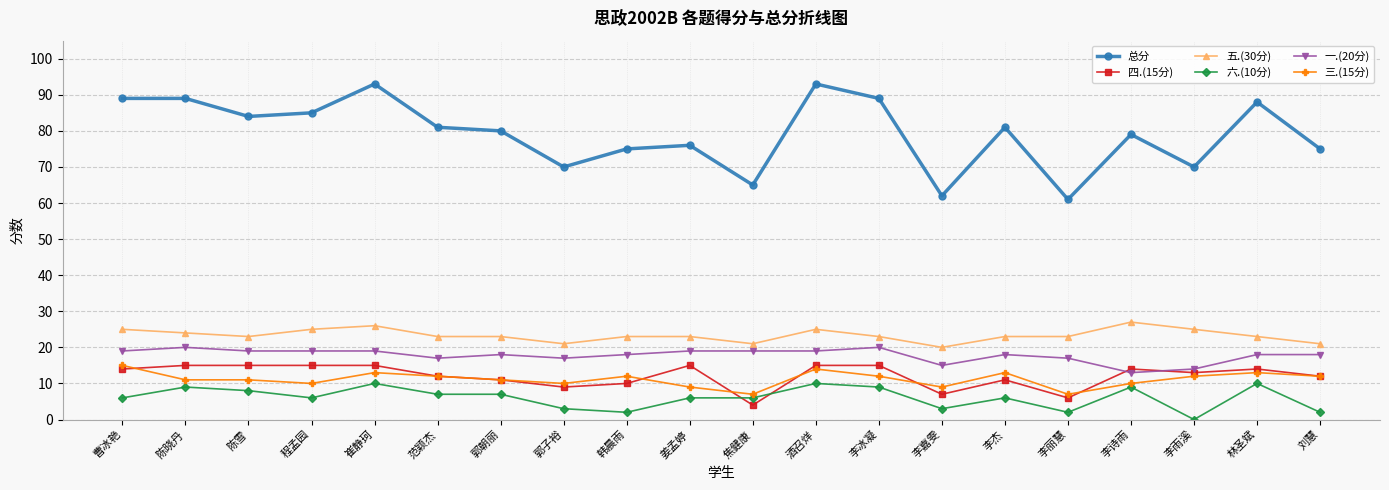

At 焦健康, list the series in order from smallest to largest.

四.(15分), 六.(10分), 三.(15分), 一.(20分), 五.(30分), 总分